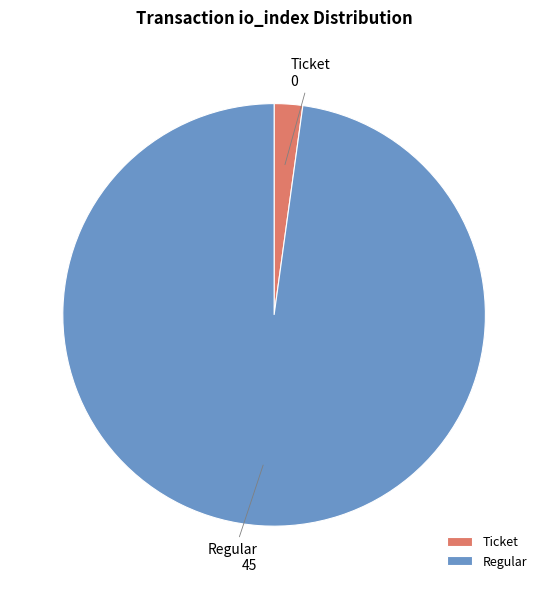

Do Ticket and Regular together represent more than half of the pie?

Yes